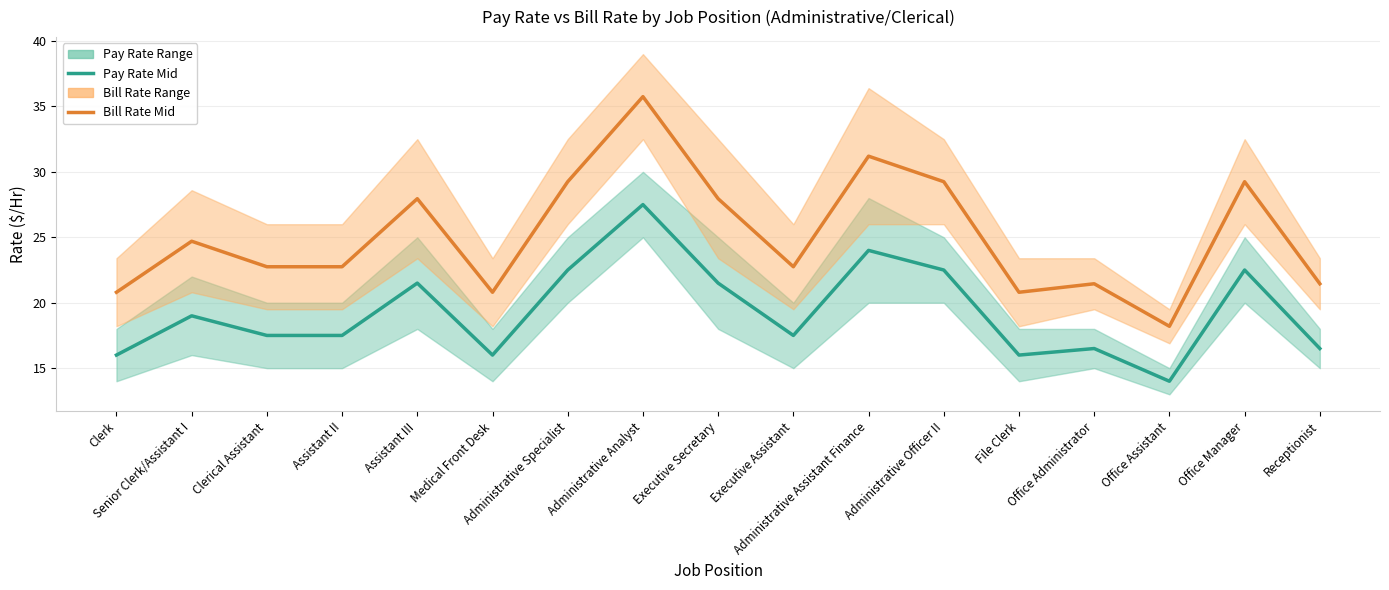

What is the sum of the Pay Rate Mid values at Clerical Assistant and Office Manager?

40.0